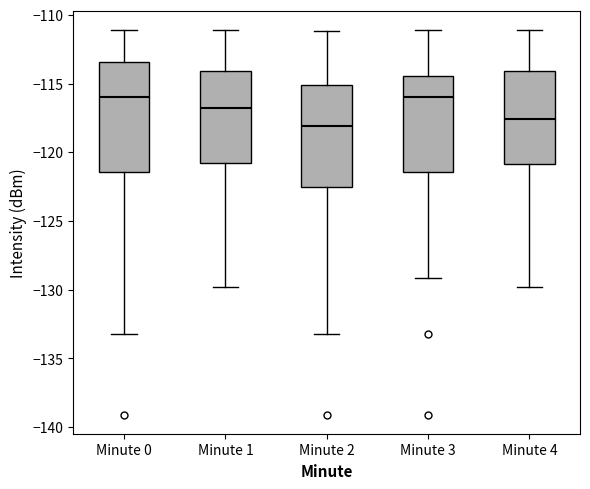

Where is the lower edge of the box for Minute 2 on the y-axis? The values are not printed on the chart, so give them approximately, as read against the axis.

-122.5